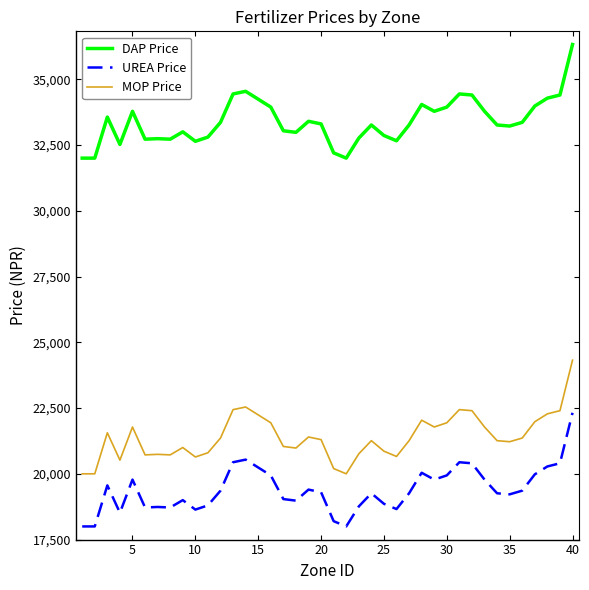

True or false: MOP Price and UREA Price cross at least once.

False